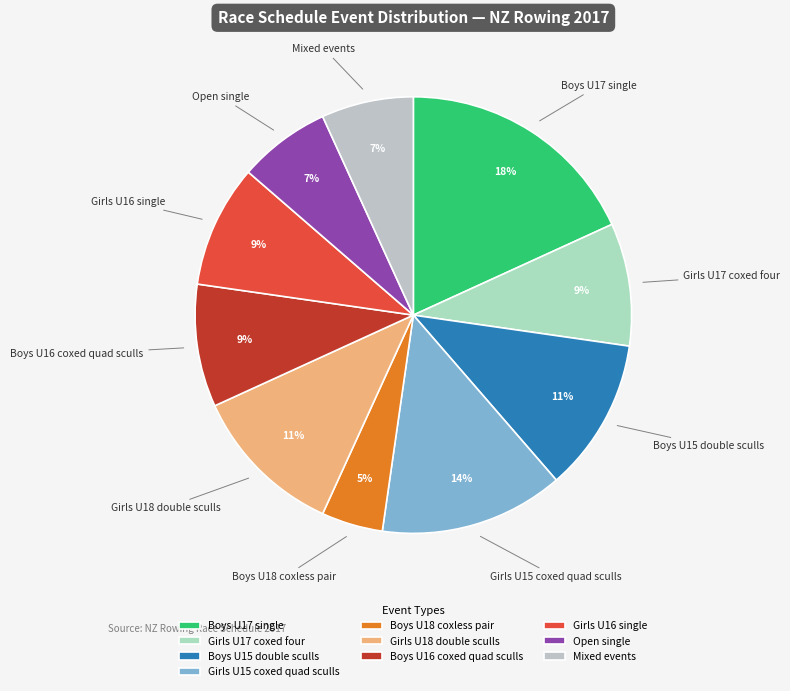

Which has a higher value, Girls U16 single or Boys U18 coxless pair?

Girls U16 single